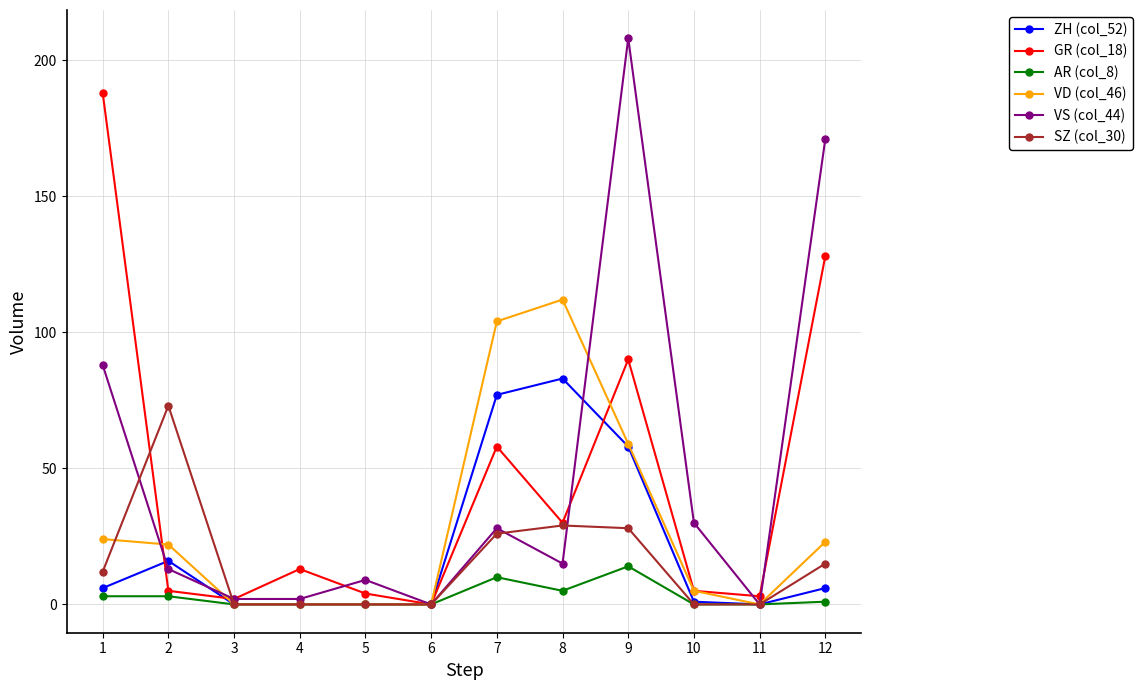

Which series has the widest spread of values?

VS (col_44)